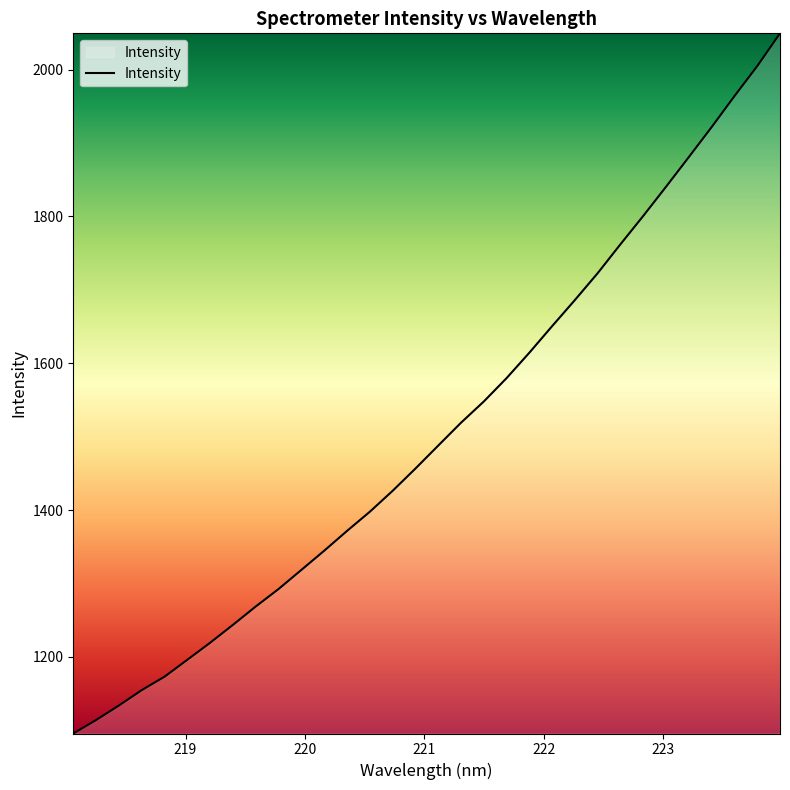

What is the maximum value shown in the chart?

2049.4